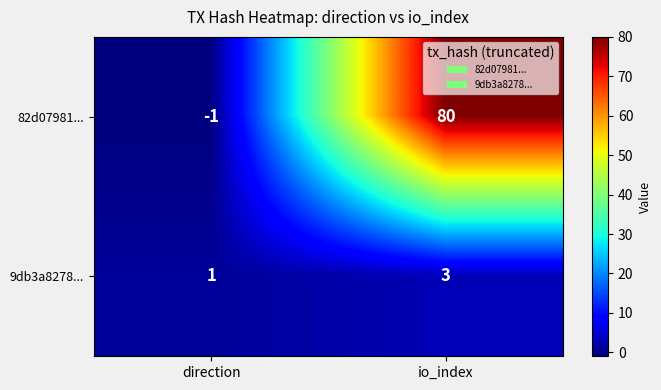

What is the spread (max minus min) of values at direction?

2